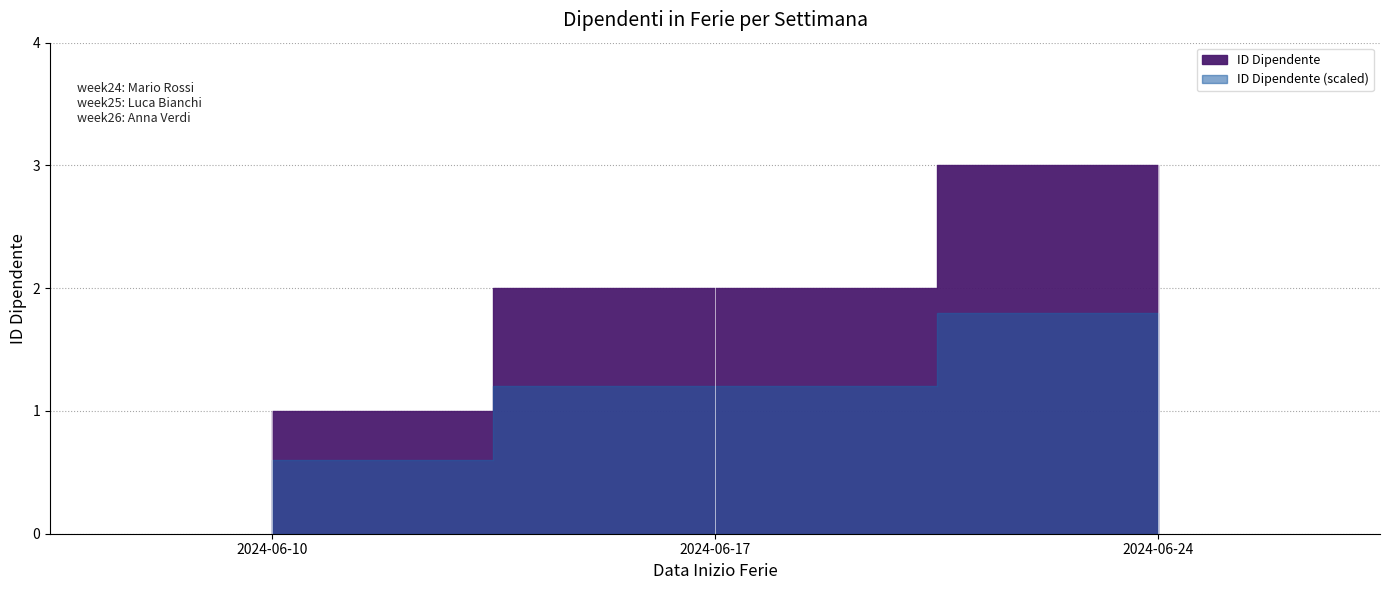

What is the change in value from 2024-06-10 to 2024-06-17?

+1